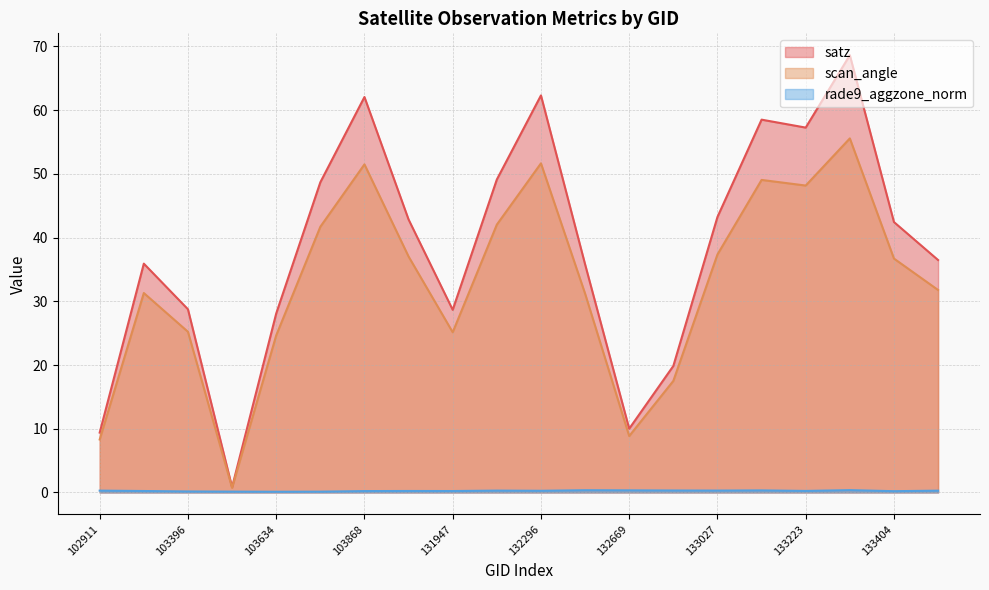

What are all the series names shown in the legend?

satz, scan_angle, rade9_aggzone_norm